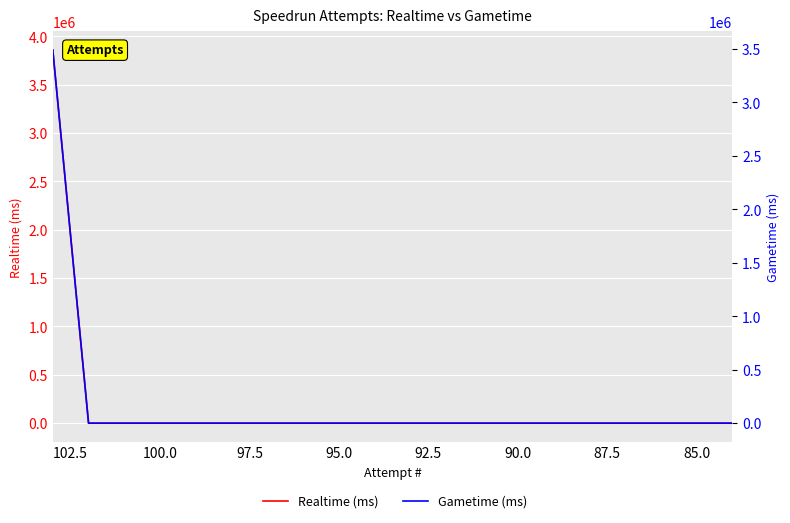

What is the difference between the maximum and minimum values in the Gametime (ms) series?

3490948